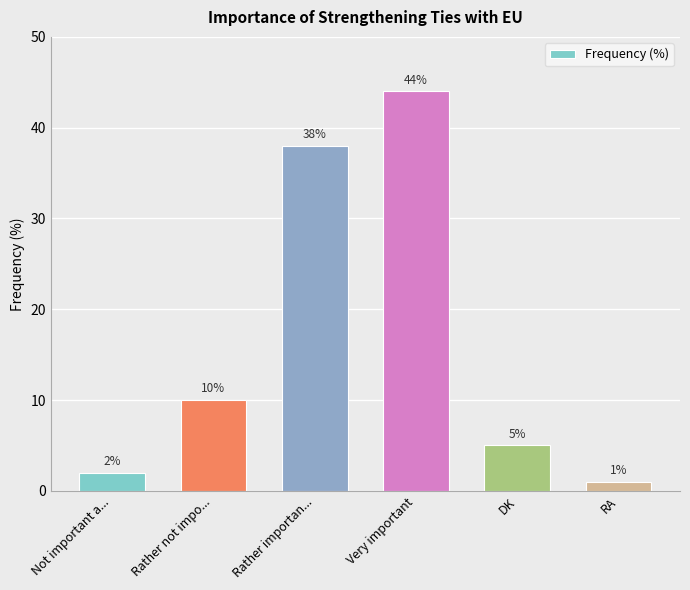

Rank the categories by value from highest to lowest.

Very important, Rather importan..., Rather not impo..., DK, Not important a..., RA